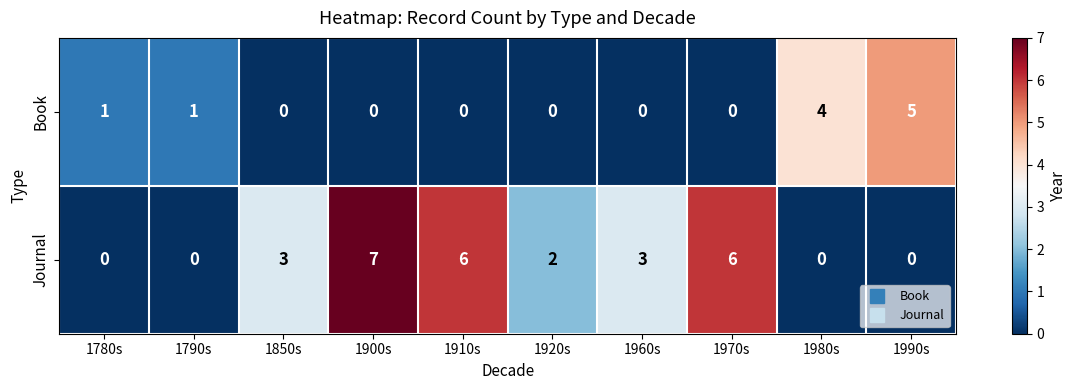

Rank the series by their maximum value, from lowest to highest.

Book, Journal